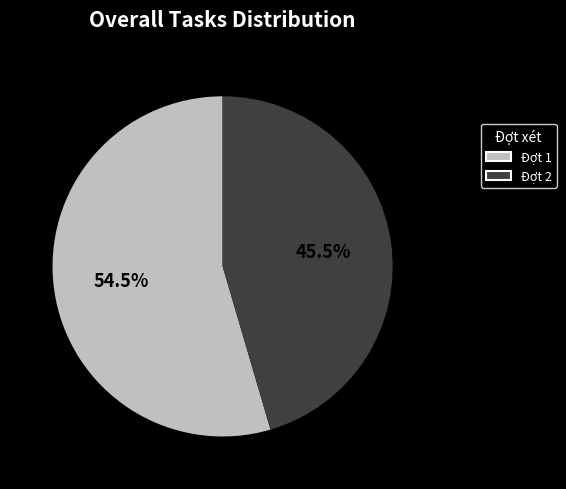

Combined, do Đợt 2 and Đợt 1 account for over 50%?

Yes